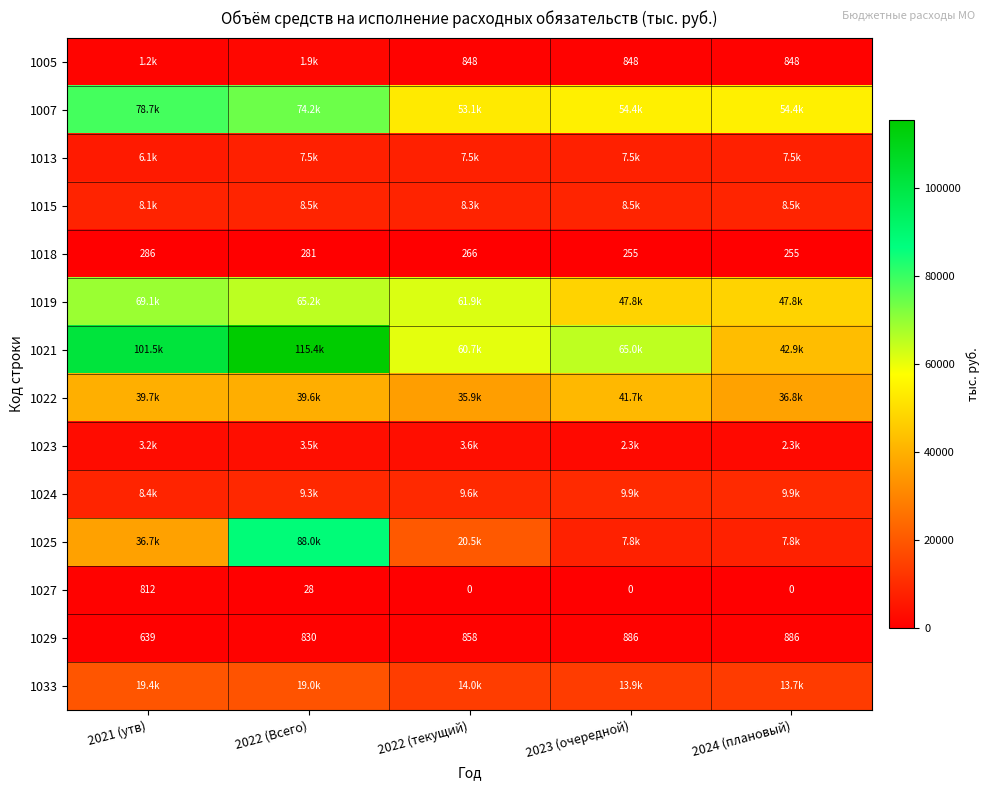

How many series are shown in this chart?

14